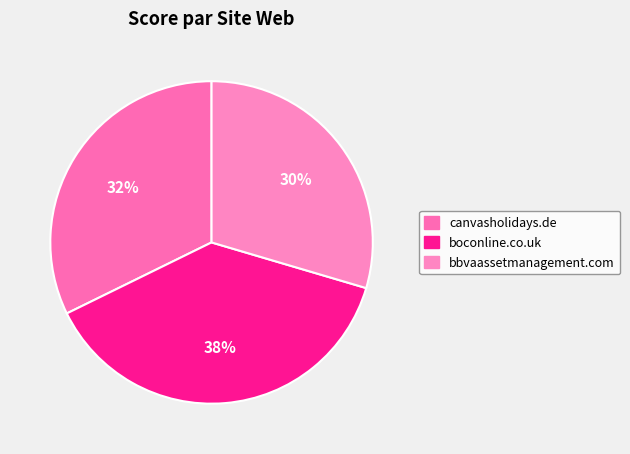

What is the largest slice in the pie chart?

boconline.co.uk